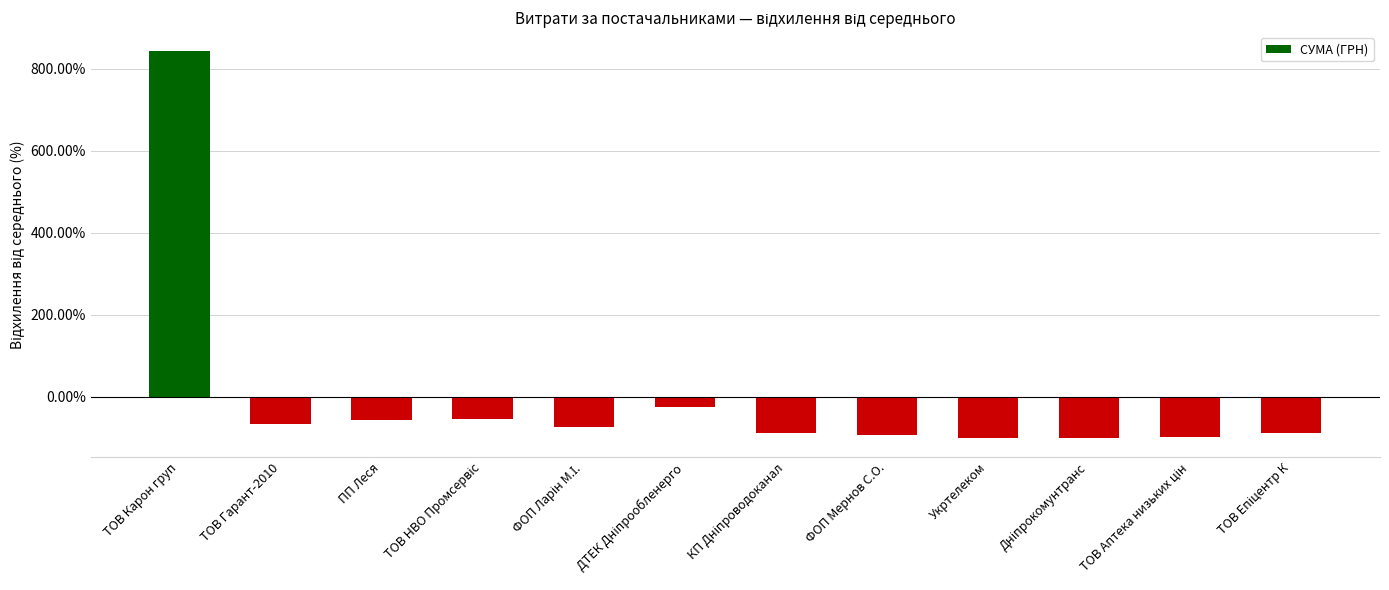

What is the value of the 5th bar from the left?

-73.8